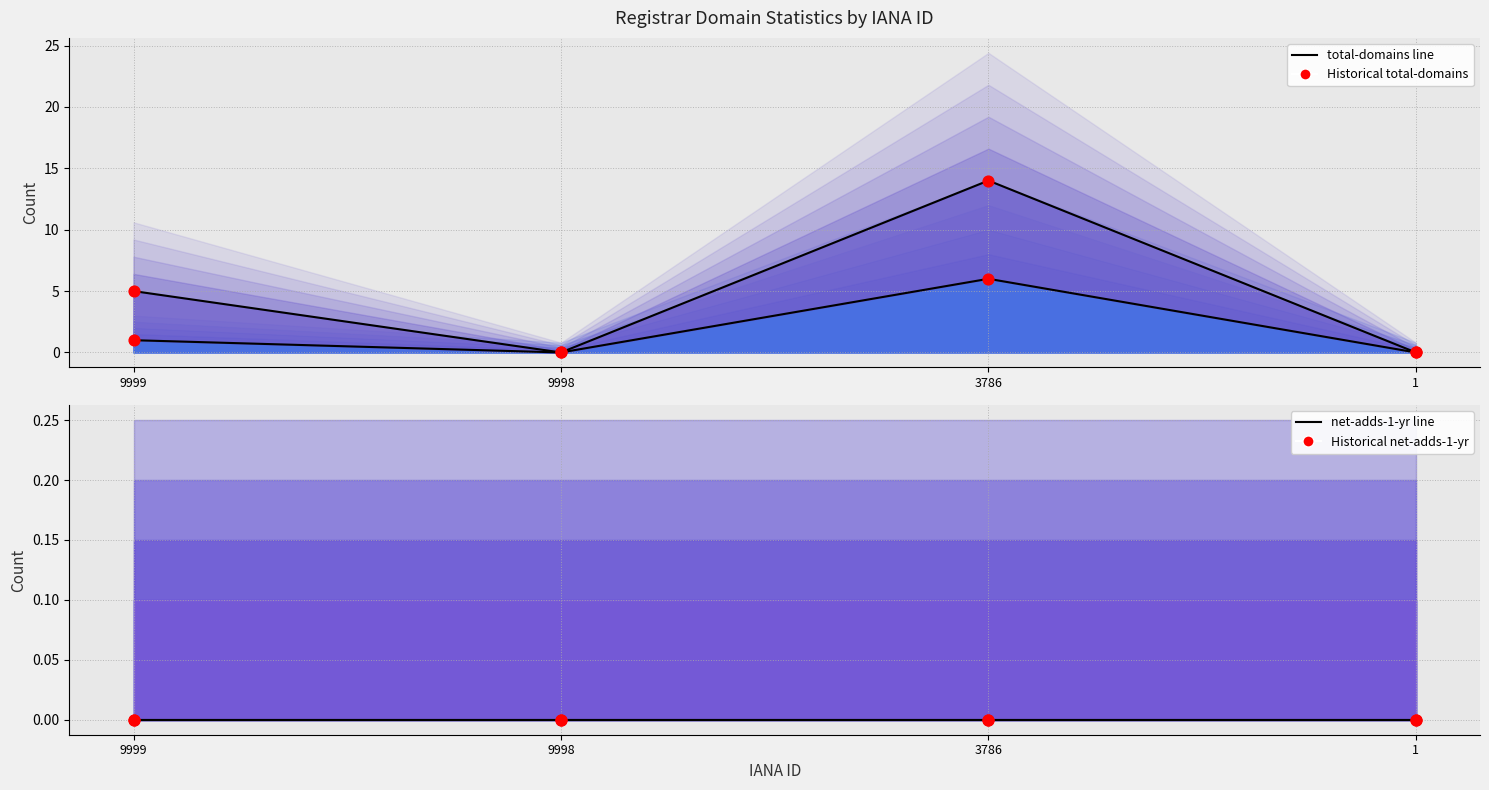

Is the value of Historical total-domains at 9998 greater than the value of Historical net-adds-1-yr at 1?

No